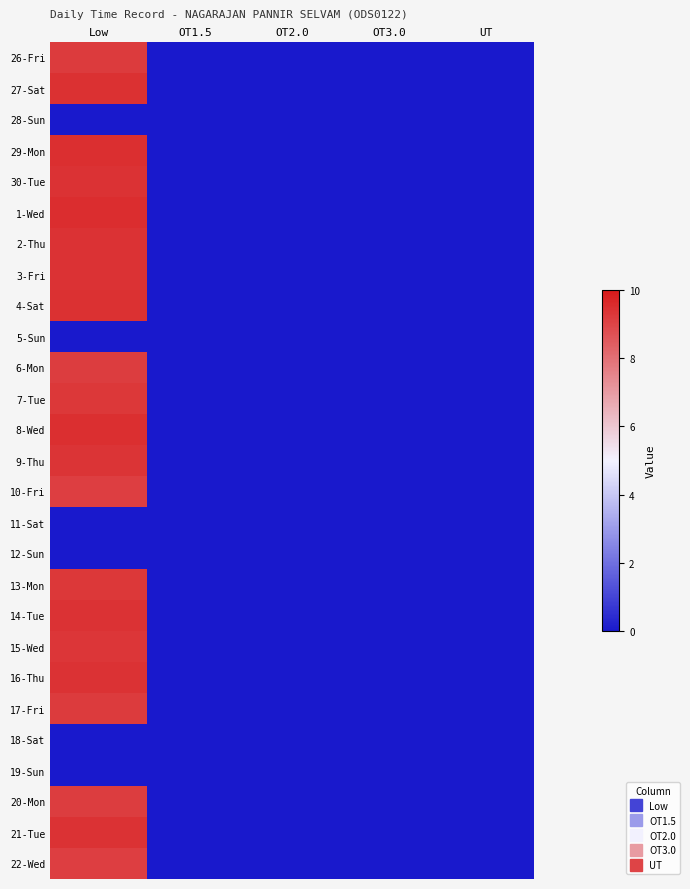

Reading left to right, what are all the values shown in this chart?

26-Fri: Low=9.2	OT1.5=0.0	OT2.0=0.0	OT3.0=0.0	UT=0.0
27-Sat: Low=9.4	OT1.5=0.0	OT2.0=0.0	OT3.0=0.0	UT=0.0
28-Sun: Low=0.0	OT1.5=0.0	OT2.0=0.0	OT3.0=0.0	UT=0.0
29-Mon: Low=9.5	OT1.5=0.0	OT2.0=0.0	OT3.0=0.0	UT=0.0
30-Tue: Low=9.4	OT1.5=0.0	OT2.0=0.0	OT3.0=0.0	UT=0.0
1-Wed: Low=9.5	OT1.5=0.0	OT2.0=0.0	OT3.0=0.0	UT=0.0
2-Thu: Low=9.4	OT1.5=0.0	OT2.0=0.0	OT3.0=0.0	UT=0.0
3-Fri: Low=9.4	OT1.5=0.0	OT2.0=0.0	OT3.0=0.0	UT=0.0
4-Sat: Low=9.4	OT1.5=0.0	OT2.0=0.0	OT3.0=0.0	UT=0.0
5-Sun: Low=0.0	OT1.5=0.0	OT2.0=0.0	OT3.0=0.0	UT=0.0
6-Mon: Low=9.2	OT1.5=0.0	OT2.0=0.0	OT3.0=0.0	UT=0.0
7-Tue: Low=9.3	OT1.5=0.0	OT2.0=0.0	OT3.0=0.0	UT=0.0
8-Wed: Low=9.5	OT1.5=0.0	OT2.0=0.0	OT3.0=0.0	UT=0.0
9-Thu: Low=9.3	OT1.5=0.0	OT2.0=0.0	OT3.0=0.0	UT=0.0
10-Fri: Low=9.1	OT1.5=0.0	OT2.0=0.0	OT3.0=0.0	UT=0.0
11-Sat: Low=0.0	OT1.5=0.0	OT2.0=0.0	OT3.0=0.0	UT=0.0
12-Sun: Low=0.0	OT1.5=0.0	OT2.0=0.0	OT3.0=0.0	UT=0.0
13-Mon: Low=9.3	OT1.5=0.0	OT2.0=0.0	OT3.0=0.0	UT=0.0
14-Tue: Low=9.4	OT1.5=0.0	OT2.0=0.0	OT3.0=0.0	UT=0.0
15-Wed: Low=9.3	OT1.5=0.0	OT2.0=0.0	OT3.0=0.0	UT=0.0
16-Thu: Low=9.4	OT1.5=0.0	OT2.0=0.0	OT3.0=0.0	UT=0.0
17-Fri: Low=9.2	OT1.5=0.0	OT2.0=0.0	OT3.0=0.0	UT=0.0
18-Sat: Low=0.0	OT1.5=0.0	OT2.0=0.0	OT3.0=0.0	UT=0.0
19-Sun: Low=0.0	OT1.5=0.0	OT2.0=0.0	OT3.0=0.0	UT=0.0
20-Mon: Low=9.2	OT1.5=0.0	OT2.0=0.0	OT3.0=0.0	UT=0.0
21-Tue: Low=9.4	OT1.5=0.0	OT2.0=0.0	OT3.0=0.0	UT=0.0
22-Wed: Low=9.1	OT1.5=0.0	OT2.0=0.0	OT3.0=0.0	UT=0.0